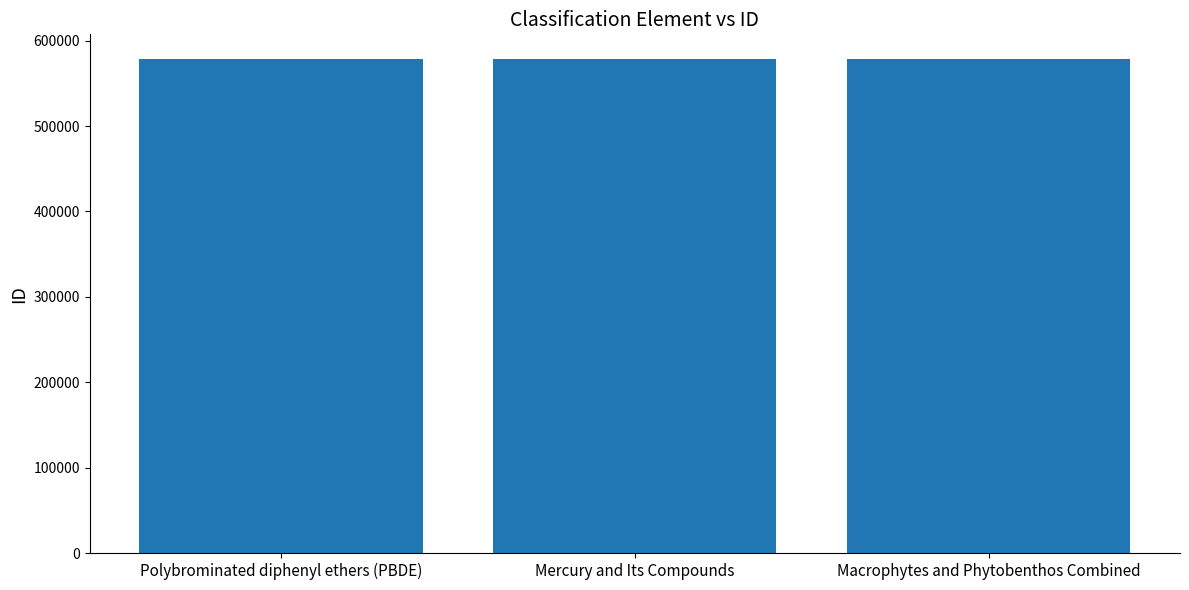

What is the average value?

578428